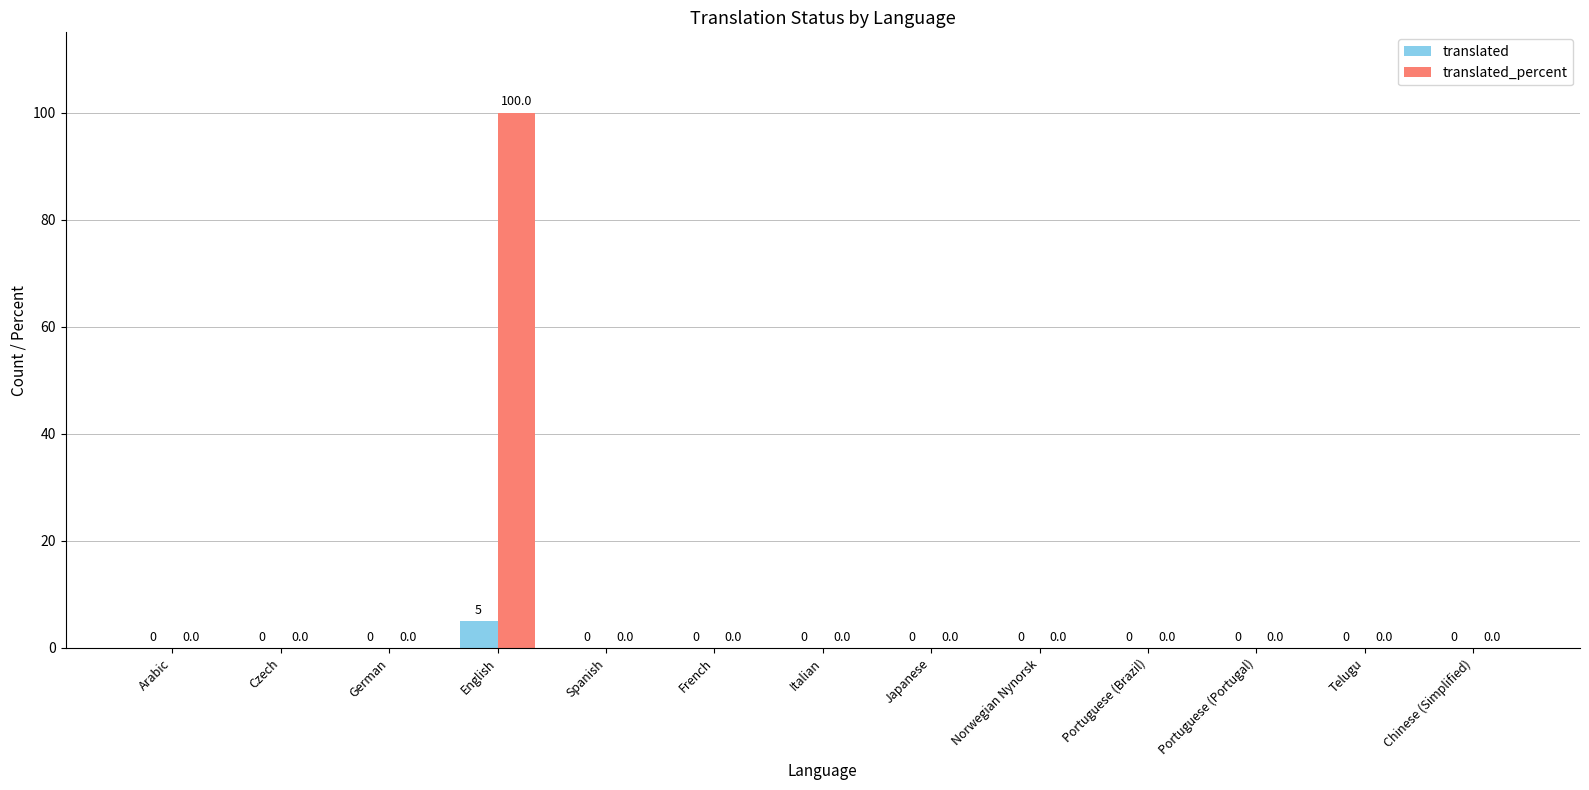

True or false: translated has a value of 0 at French.

True